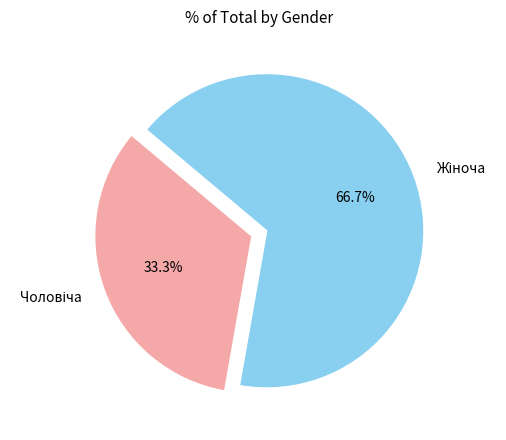

Is there any slice that represents more than half of the pie?

Yes